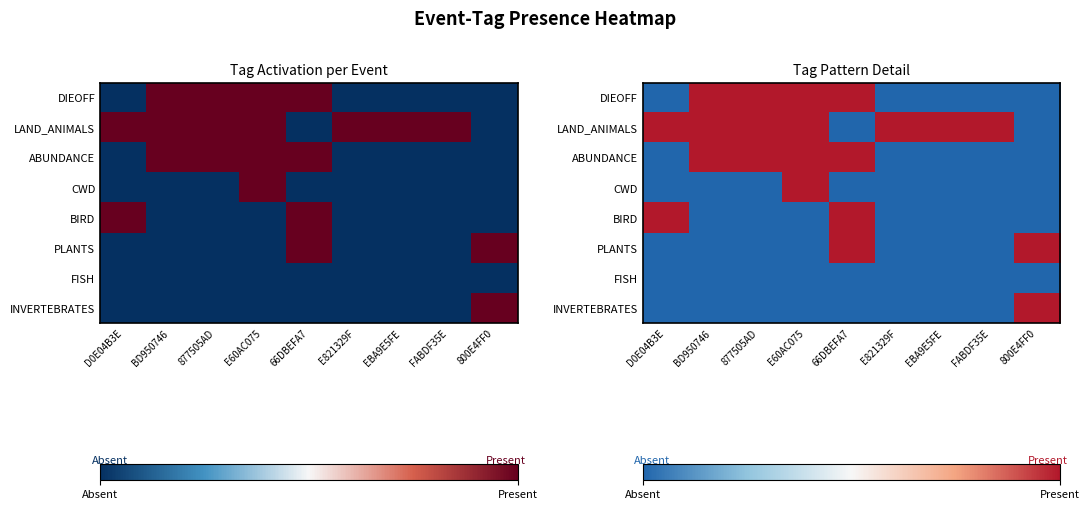

Which category has the lowest value across all series?

D0E04B3E